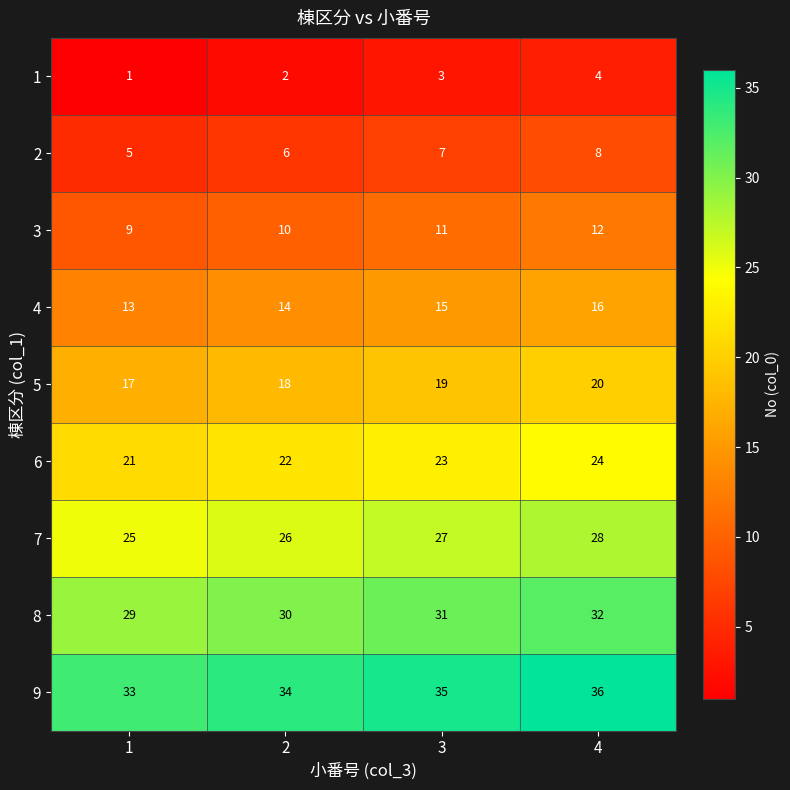

What is the greatest value displayed?

36